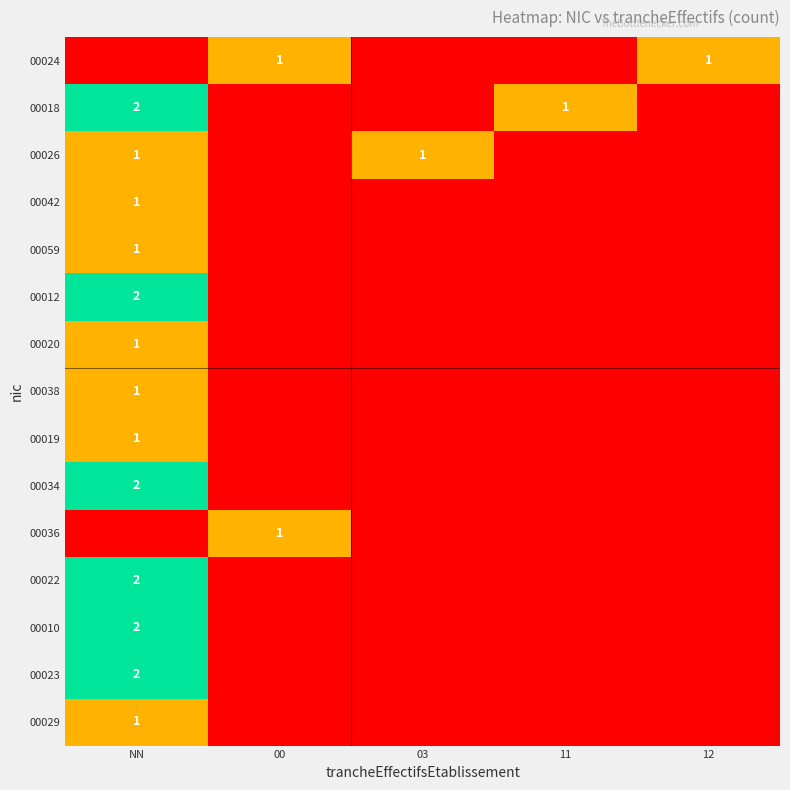

The 00024 series shows 0 at 12. True or false?

False